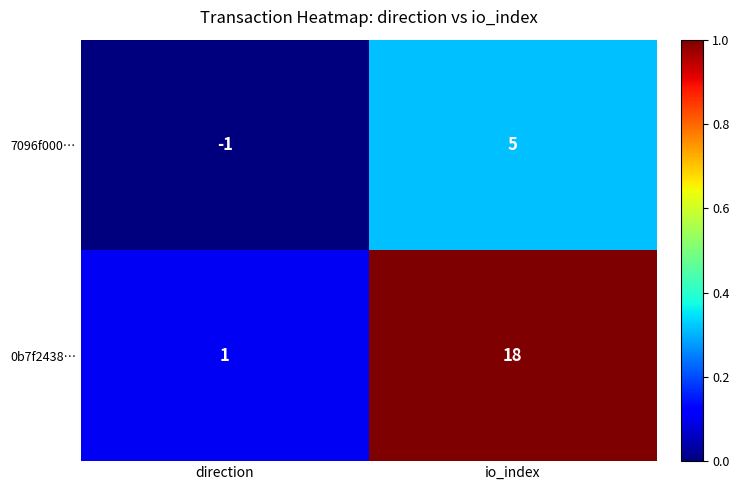

Reading left to right, what are all the values shown in this chart?

7096f000…: -1	5
0b7f2438…: 1	18